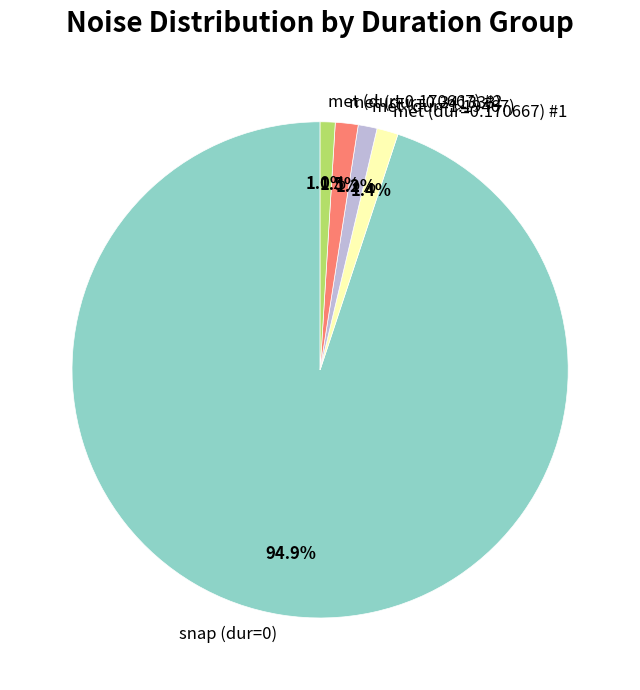

Between snap (dur=0) and met (dur=0.170667) #2, which is larger?

snap (dur=0)